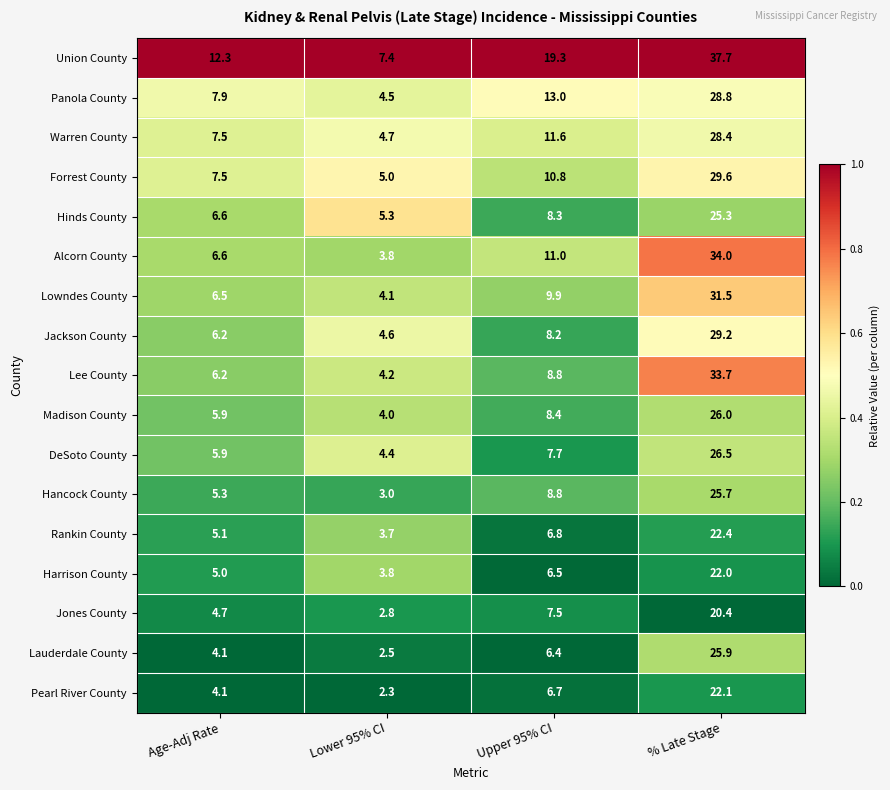

What is the total value across all series at Age-Adj Rate?

107.4